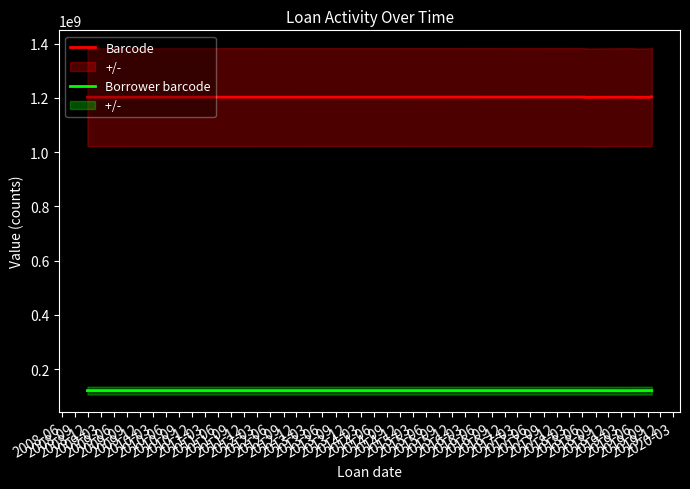

Between 2008-12 and 2009-12, which series saw the biggest shift?

Barcode